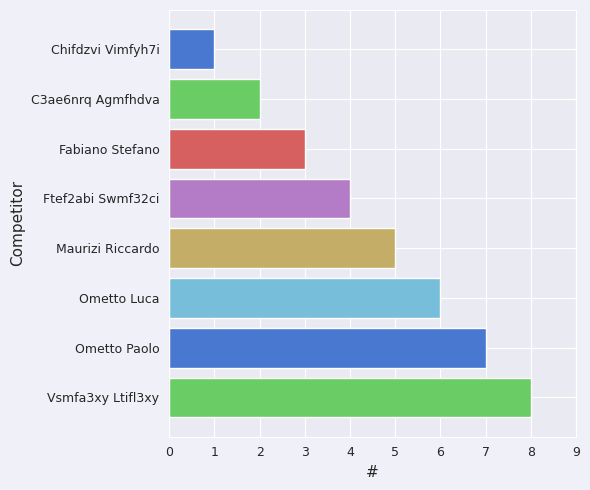

What is the difference between the second highest and minimum values?

6